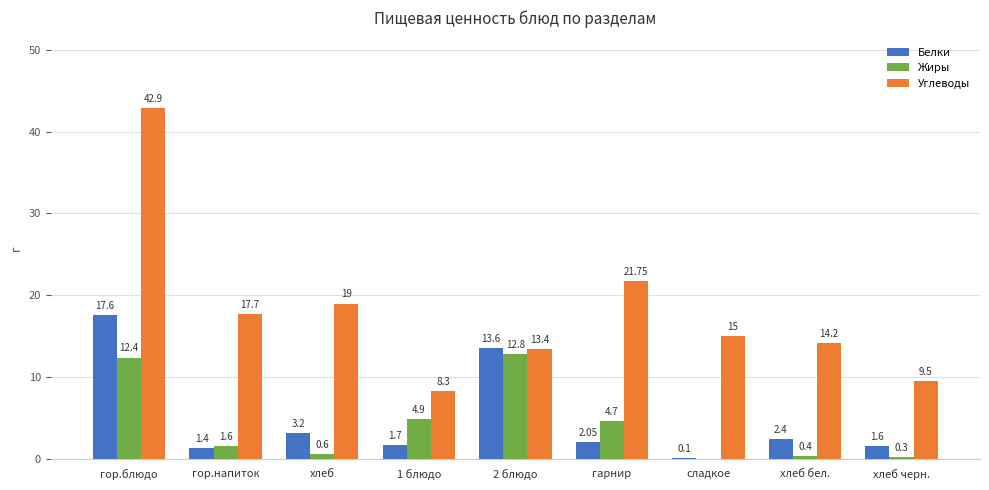

Read the Углеводы value at гарнир.

21.8